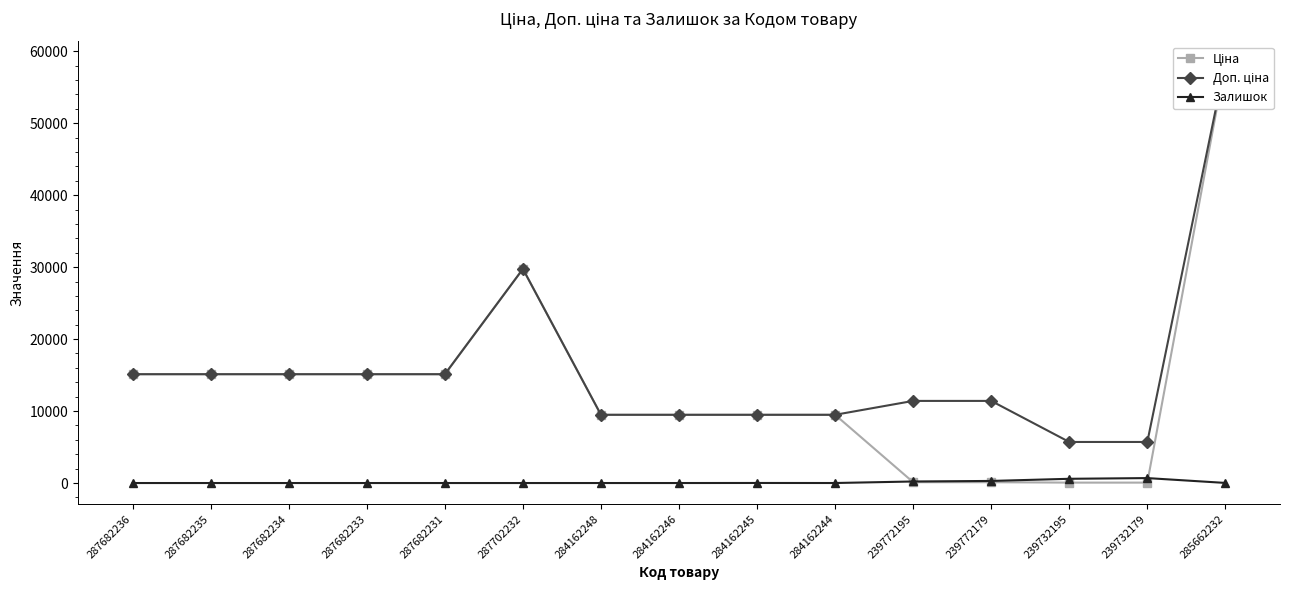

What is the spread (max minus min) of values at 239772195?

11295.9